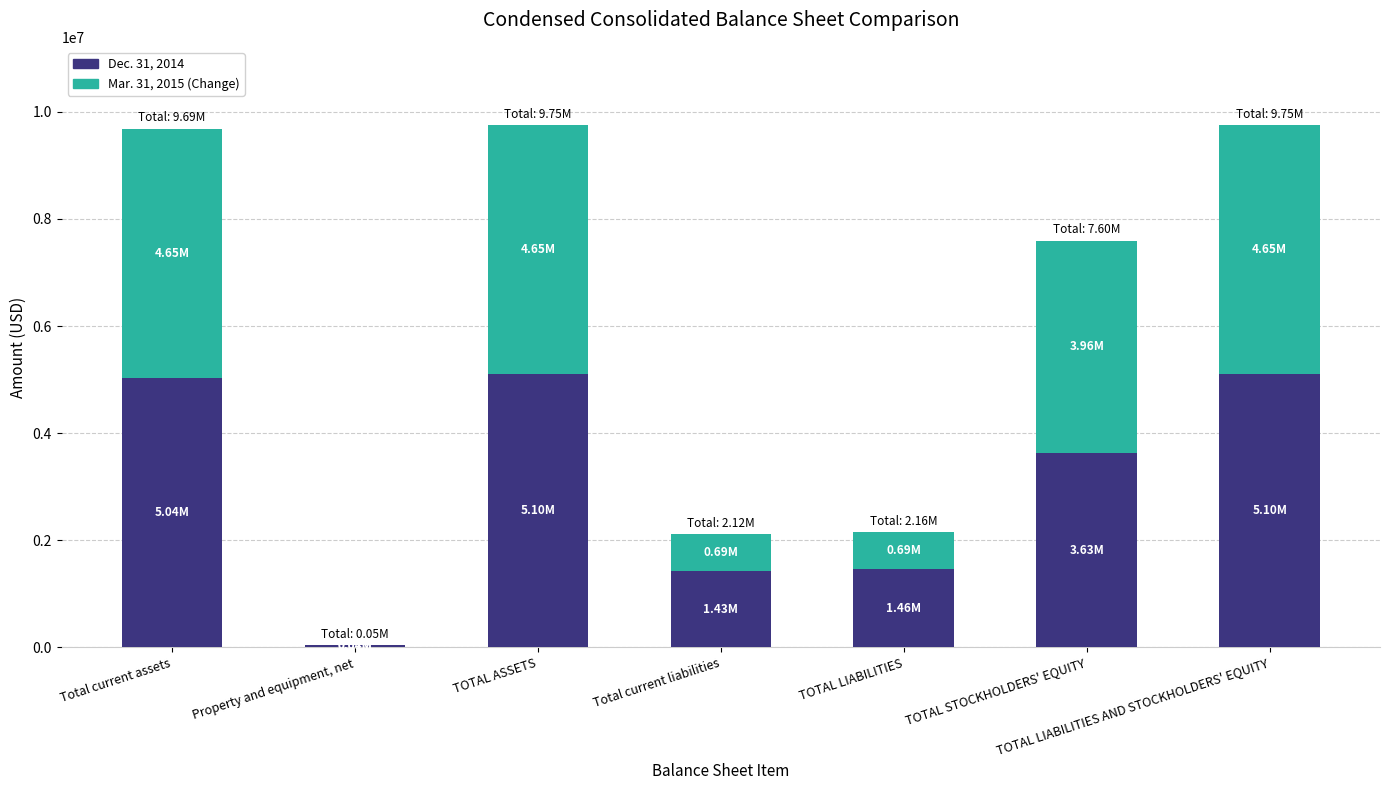

What is the sum of the Dec. 31, 2014 values at Property and equipment, net and TOTAL STOCKHOLDERS' EQUITY?

3675930